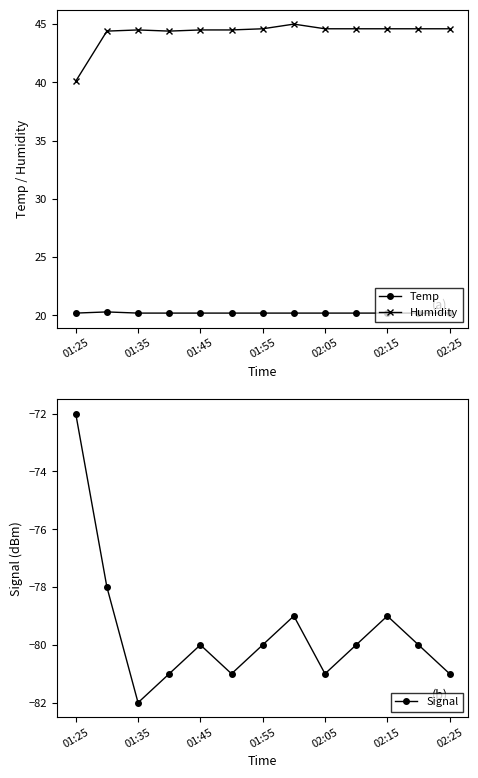

True or false: Temp and Humidity cross at least once.

False